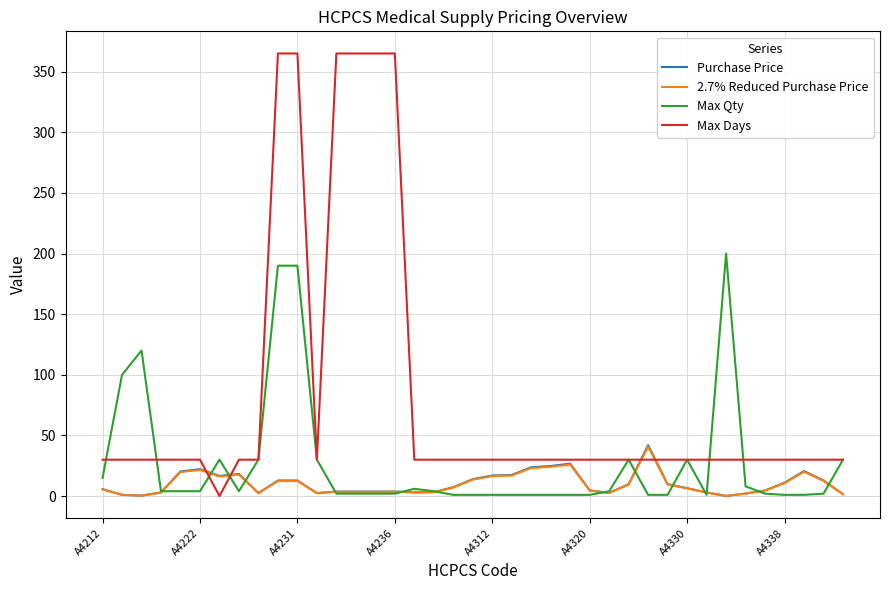

Which series has the widest spread of values?

Max Days